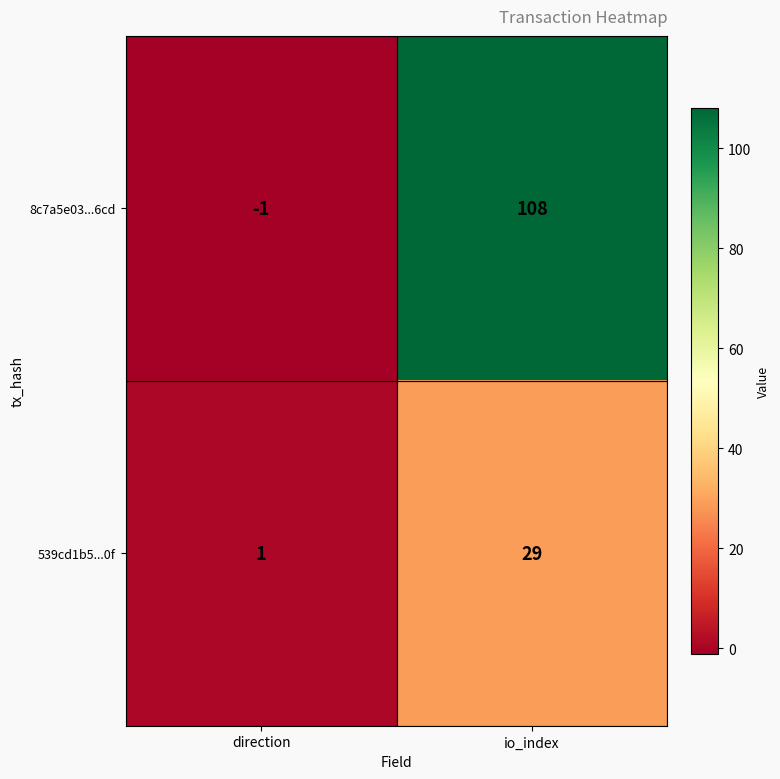

How many categories are shown in the chart?

2